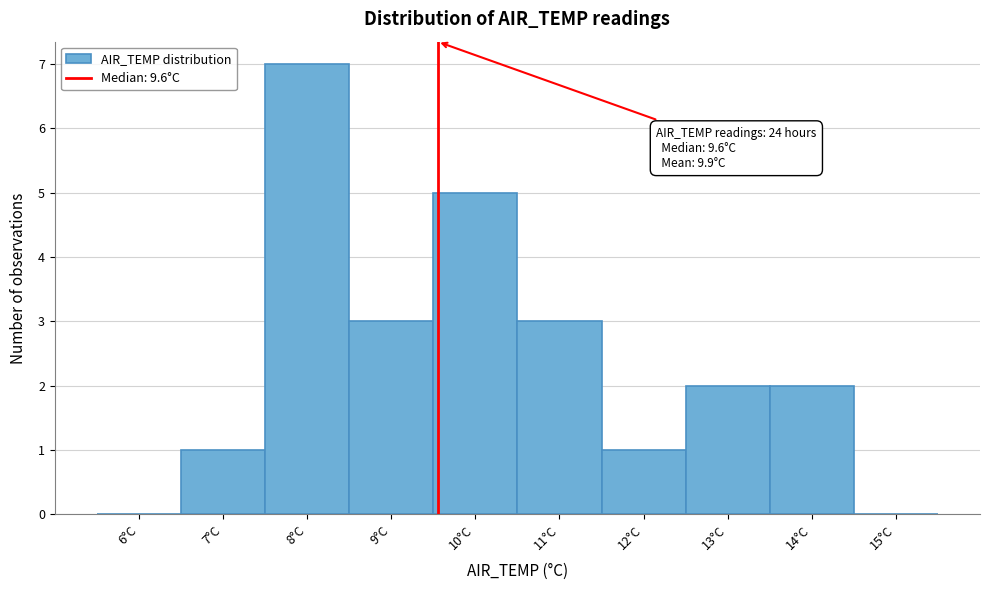

Over which range of the x-axis is the bar tallest?

7.5 to 8.5